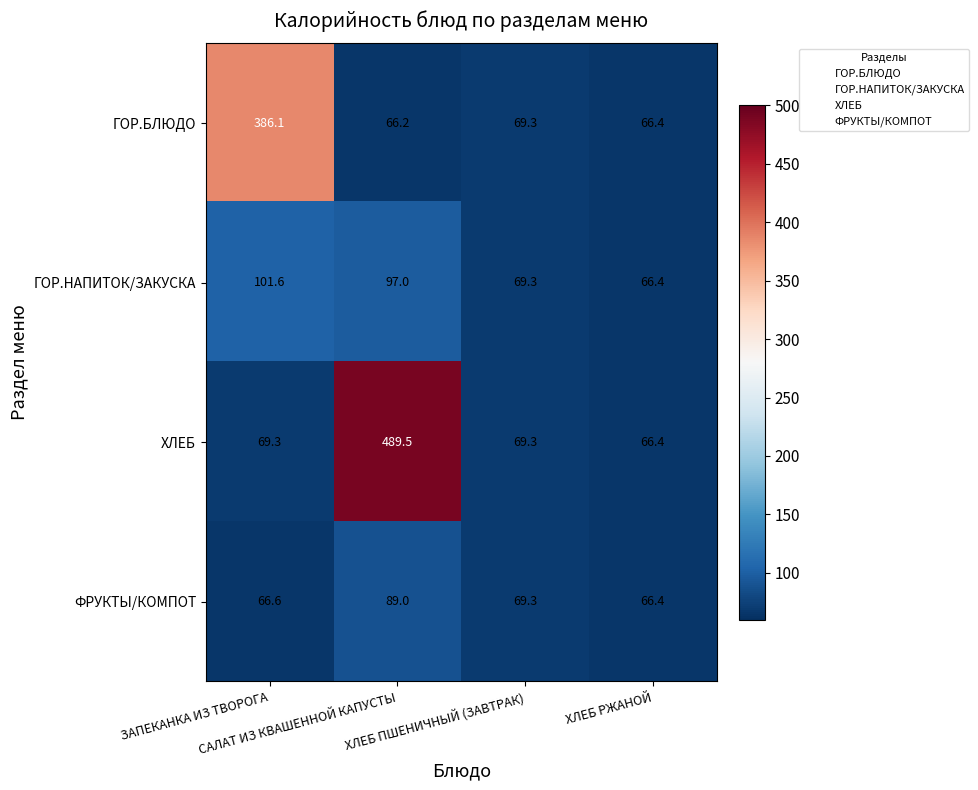

Between ЗАПЕКАНКА ИЗ ТВОРОГА and ХЛЕБ РЖАНОЙ, which series saw the biggest shift?

ГОР.БЛЮДО